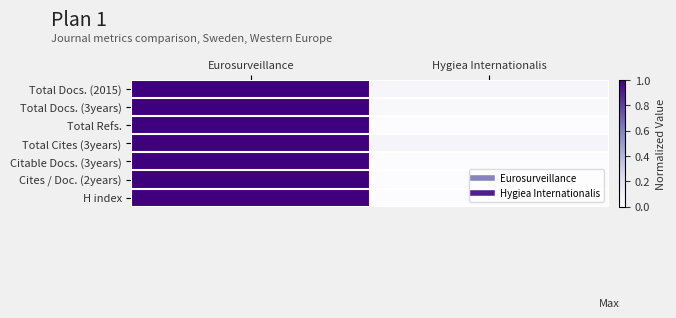

Which series has the largest range (max minus min)?

Total Refs.